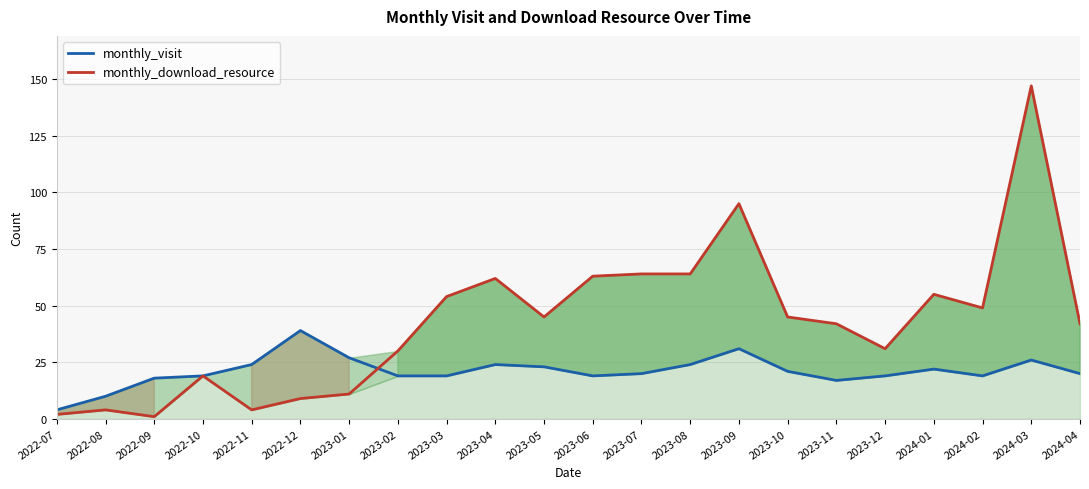

Which series ends up on top after the final intersection of monthly_visit and monthly_download_resource?

monthly_download_resource